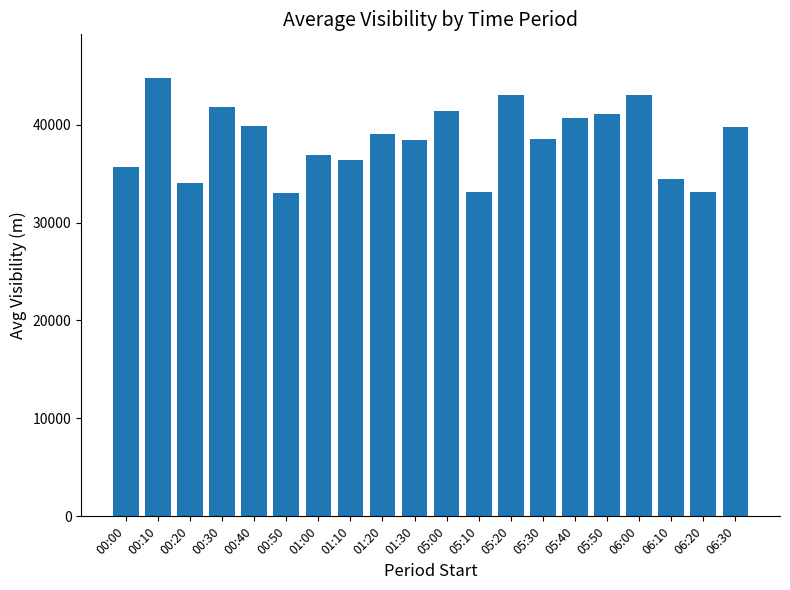

Approximately how many times larger is the value at 01:20 compared to 00:00?

1.1